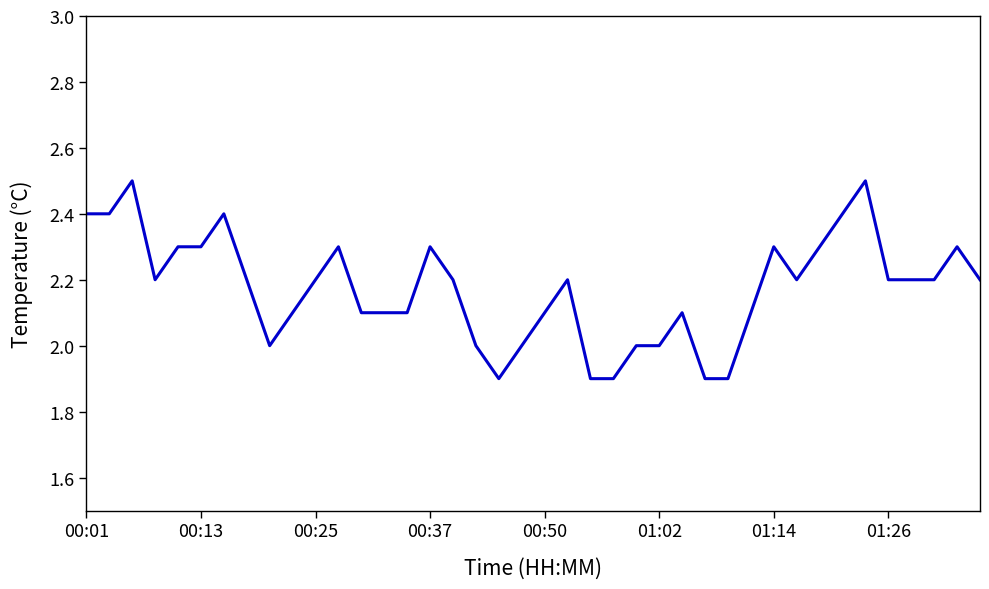

What is the greatest value displayed?

2.5